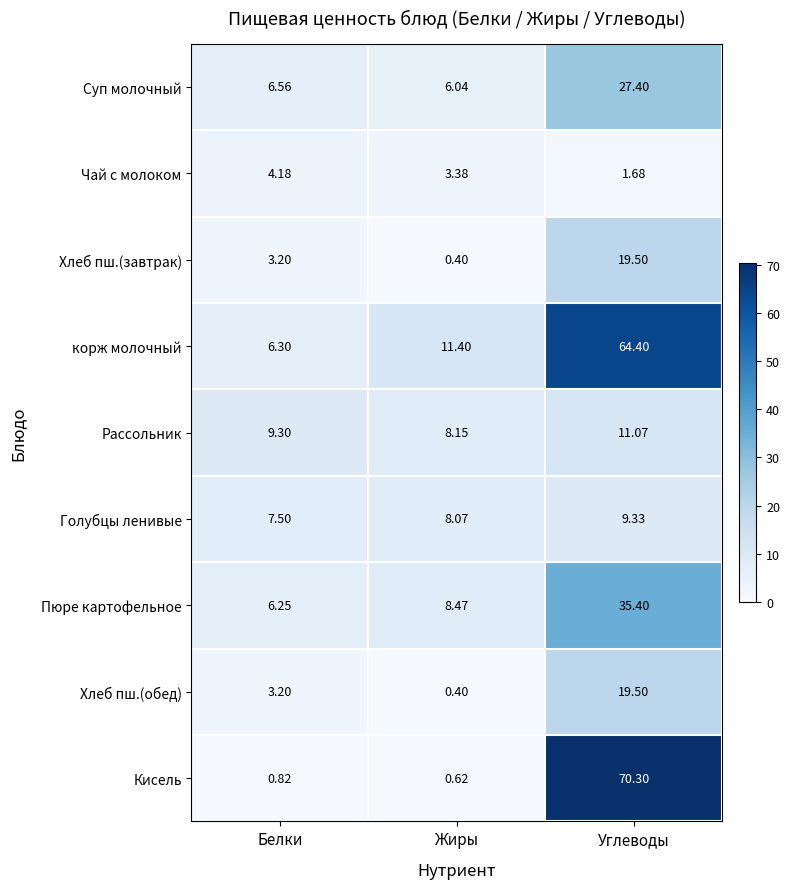

Which series has the largest total across all categories?

корж молочный